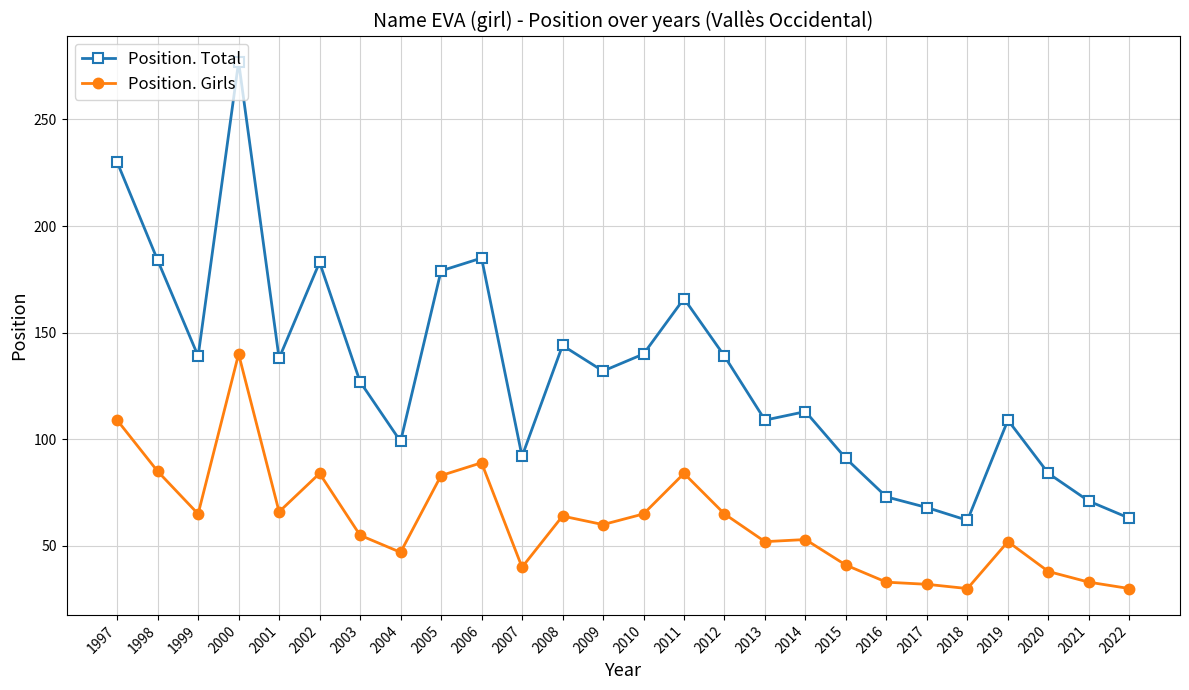

At which category does Position. Girls reach its first local peak?

2000